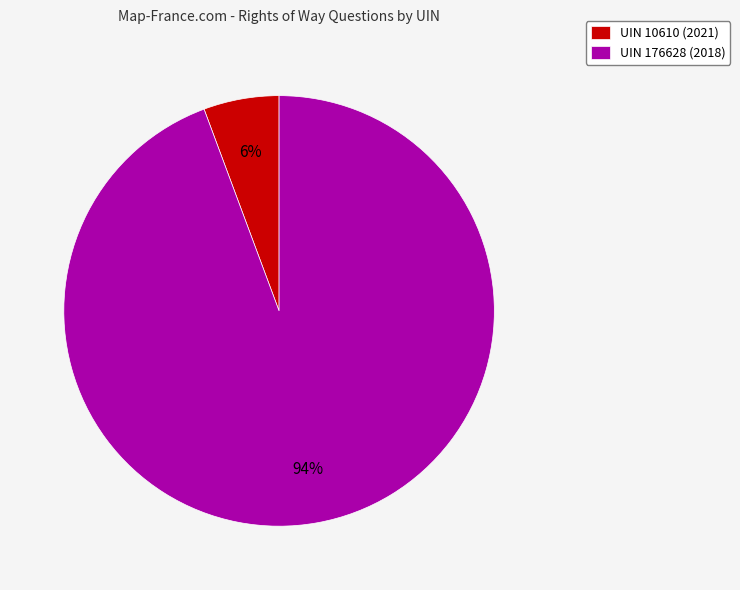

To the nearest percent, what is the combined percentage of UIN 10610 (2021) and UIN 176628 (2018)?

100%